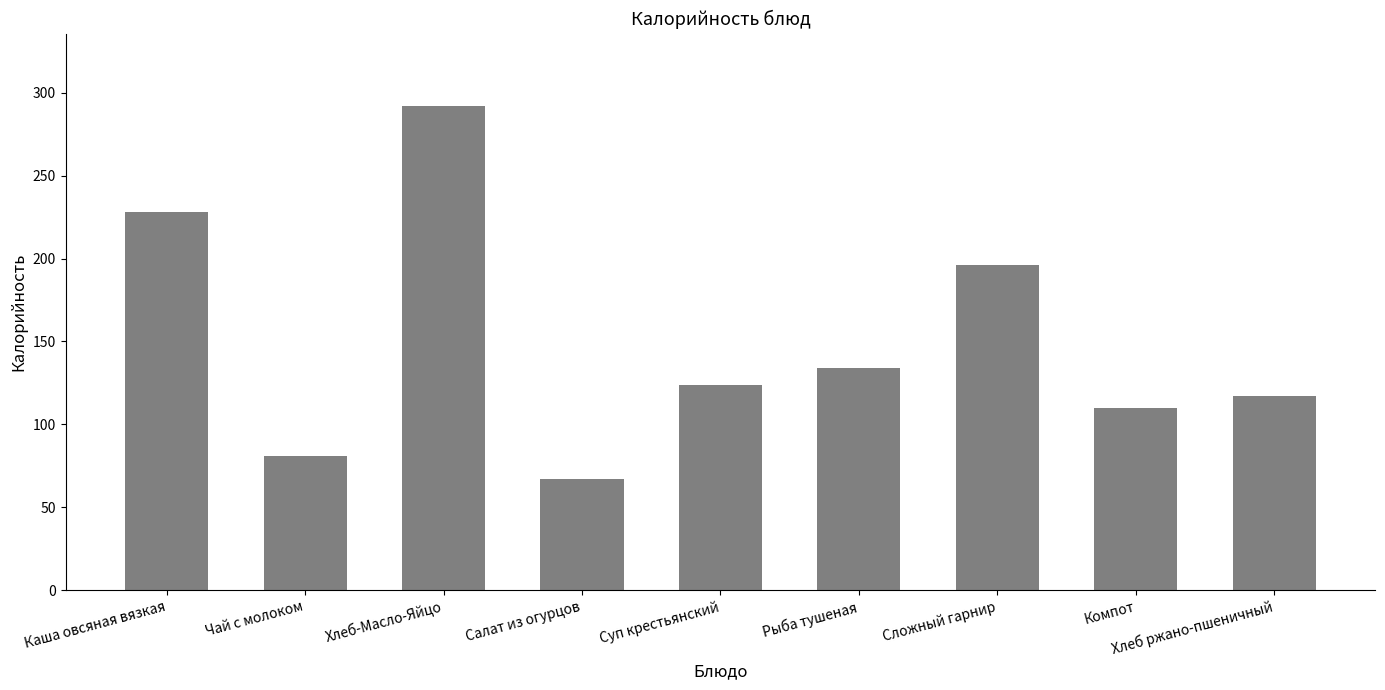

How many series are shown in this chart?

1